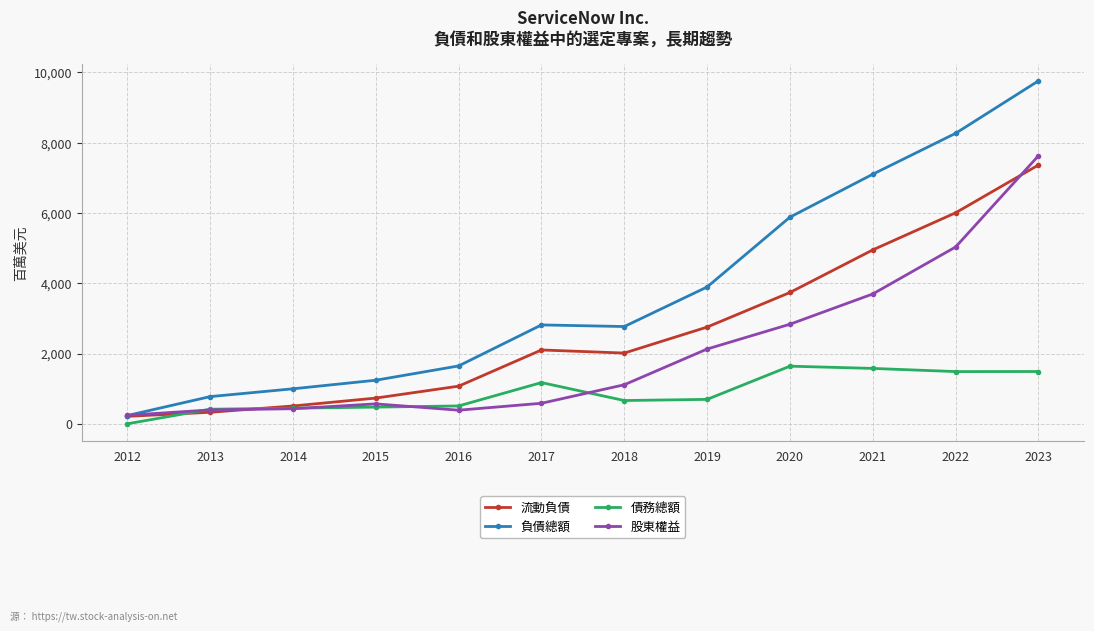

Rank the series by their average value, from lowest to highest.

債務總額, 股東權益, 流動負債, 負債總額